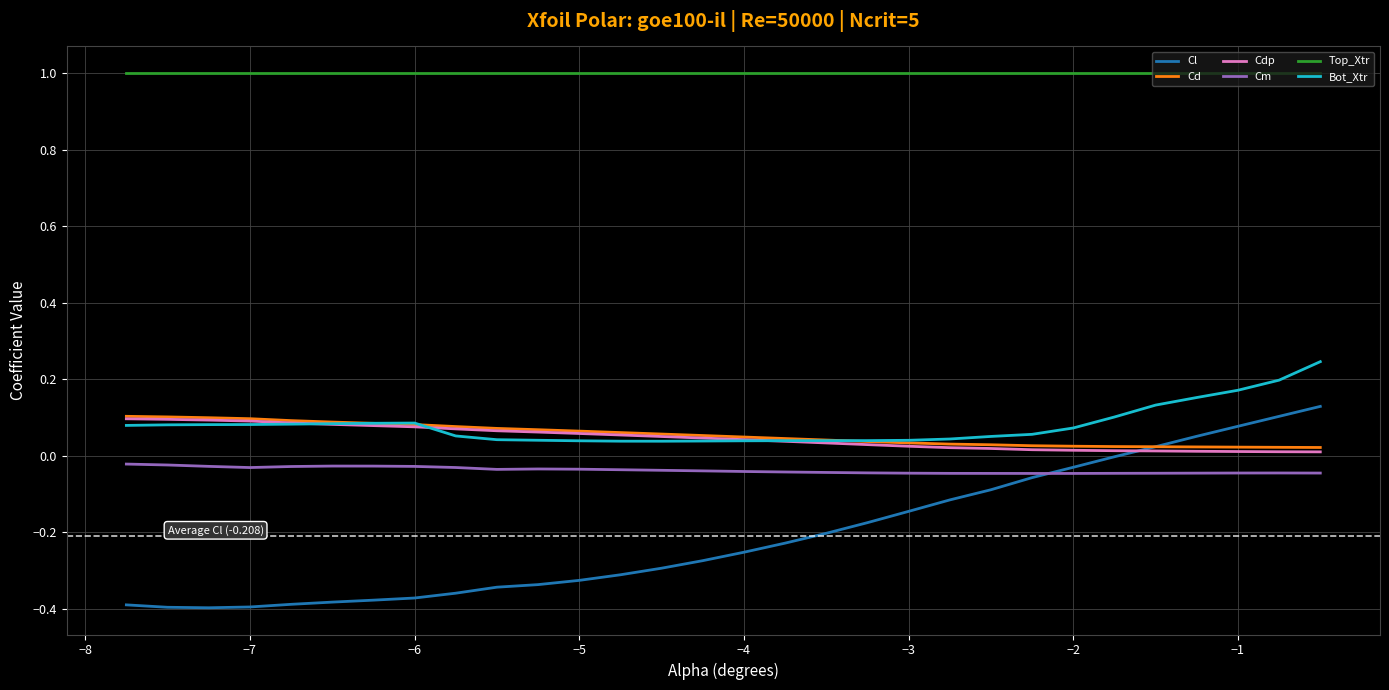

True or false: Top_Xtr and Cm cross at least once.

False